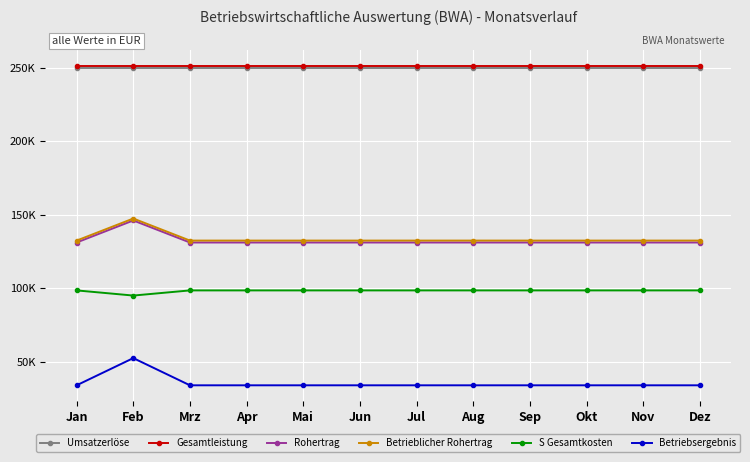

Reading left to right, transcribe all the data shown in this chart.

Umsatzerlöse: 250000	250000	250000	250000	250000	250000	250000	250000	250000	250000	250000	250000
Gesamtleistung: 251000	251000	251000	251000	251000	251000	251000	251000	251000	251000	251000	251000
Rohertrag: 131000	146000	131000	131000	131000	131000	131000	131000	131000	131000	131000	131000
Betrieblicher Rohertrag: 132320	147320	132320	132320	132320	132320	132320	132320	132320	132320	132320	132320
S Gesamtkosten: 98430	94930	98430	98430	98430	98430	98430	98430	98430	98430	98430	98430
Betriebsergebnis: 33890	52390	33890	33890	33890	33890	33890	33890	33890	33890	33890	33890